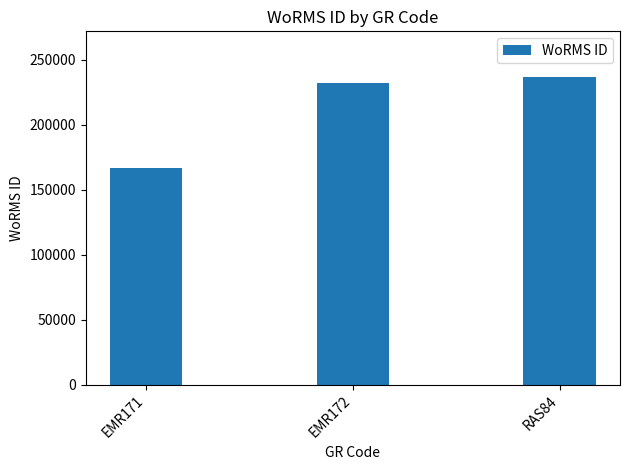

Are the bars horizontal?

No